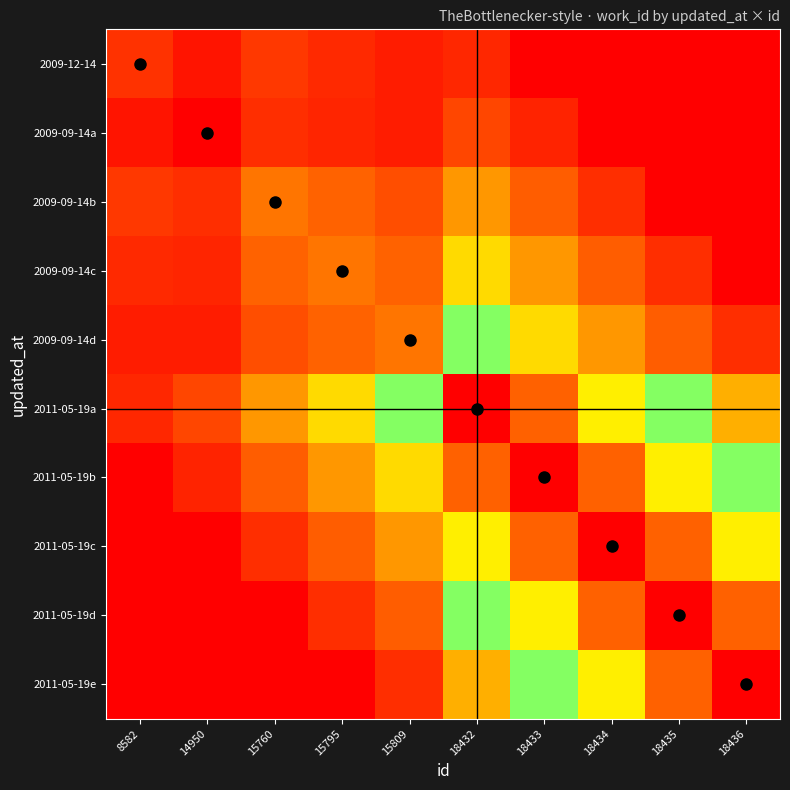

How many distinct data groups are displayed?

10